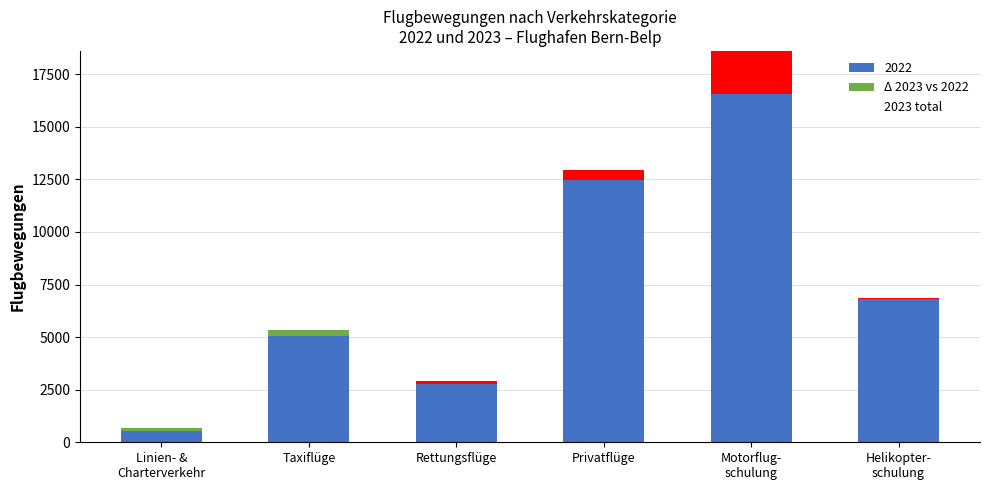

Rank the categories by 2023 total value from highest to lowest.

Motorflug-
schulung, Privatflüge, Helikopter-
schulung, Taxiflüge, Rettungsflüge, Linien- &
Charterverkehr